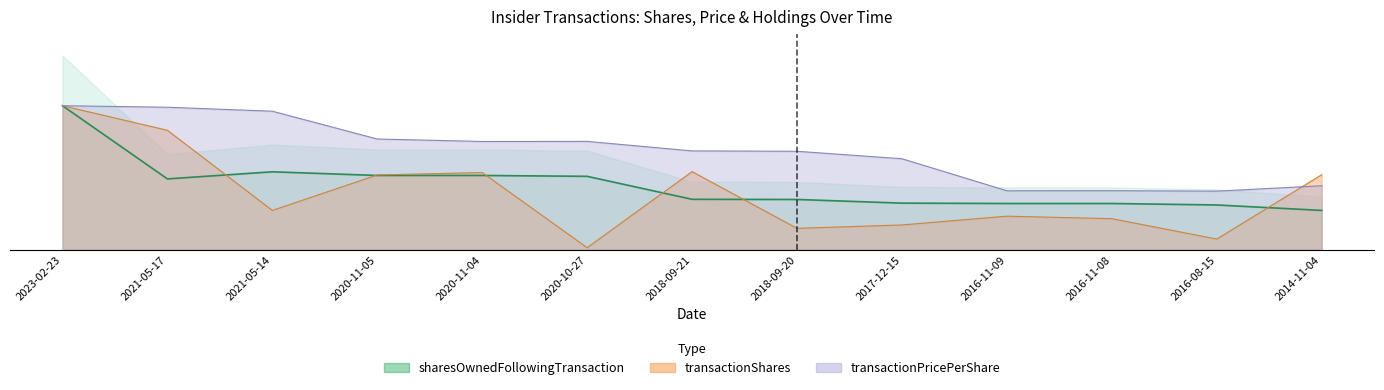

How many values in the transactionPricePerShare series are below 44757?

6